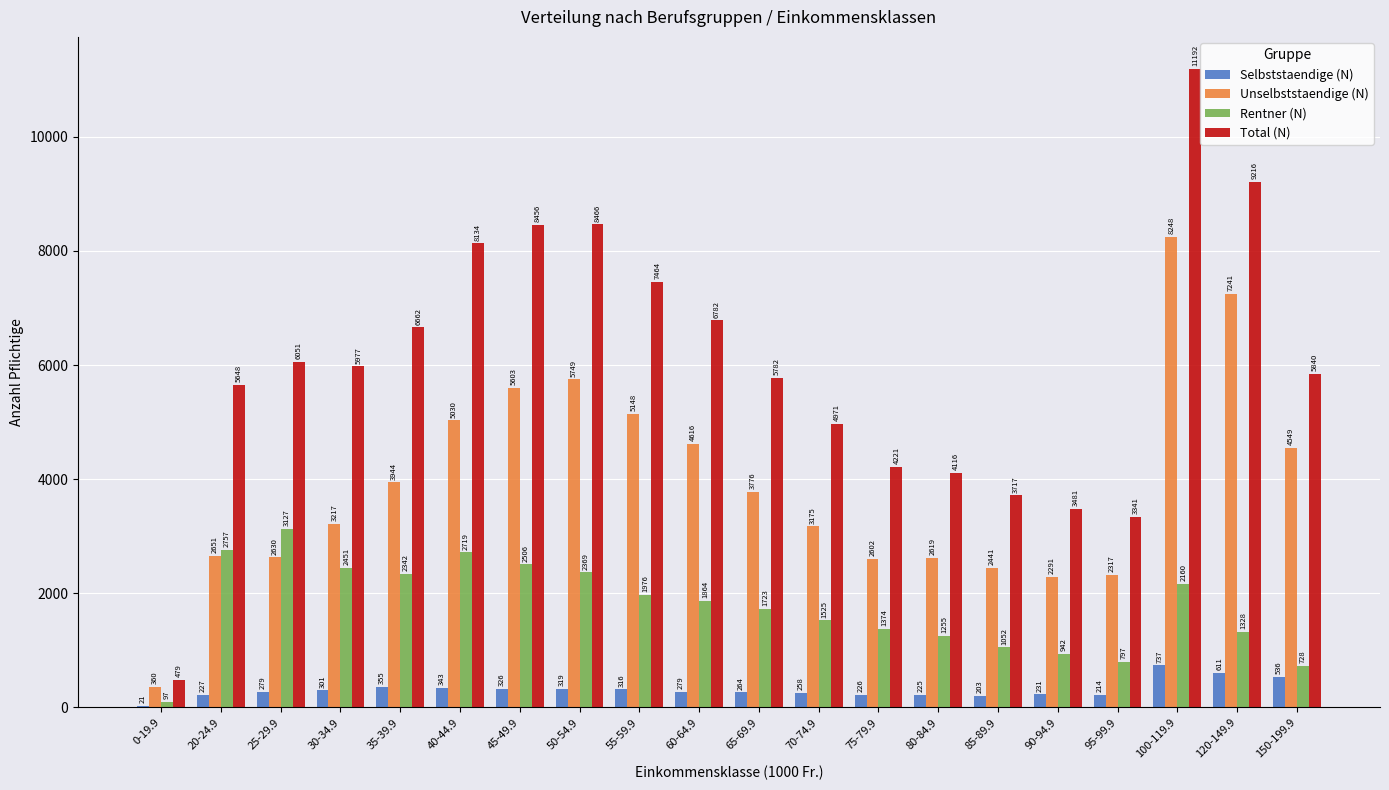

How many categories are shown in the chart?

20